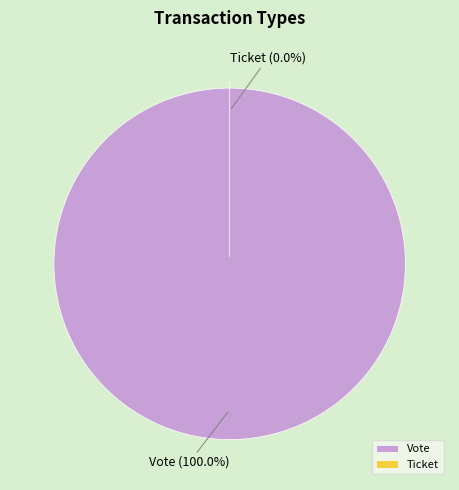

Combined, what portion of the pie is Ticket and Vote?

100.0%